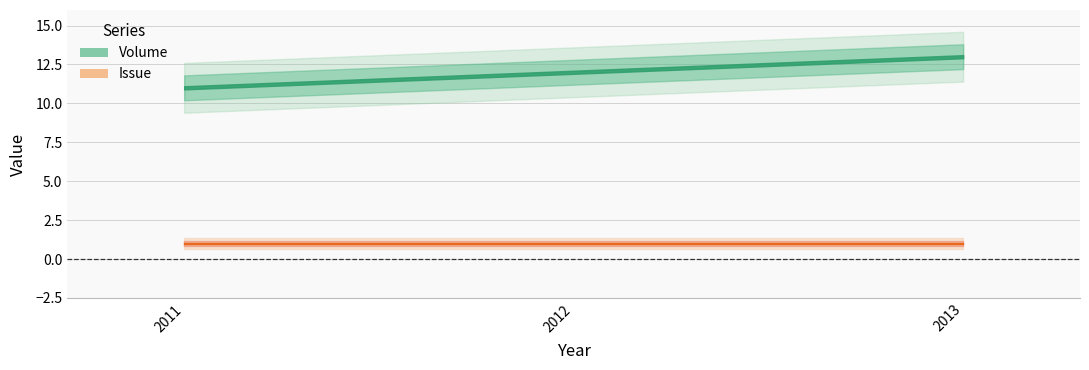

Which label corresponds to the largest value in the chart?

2013